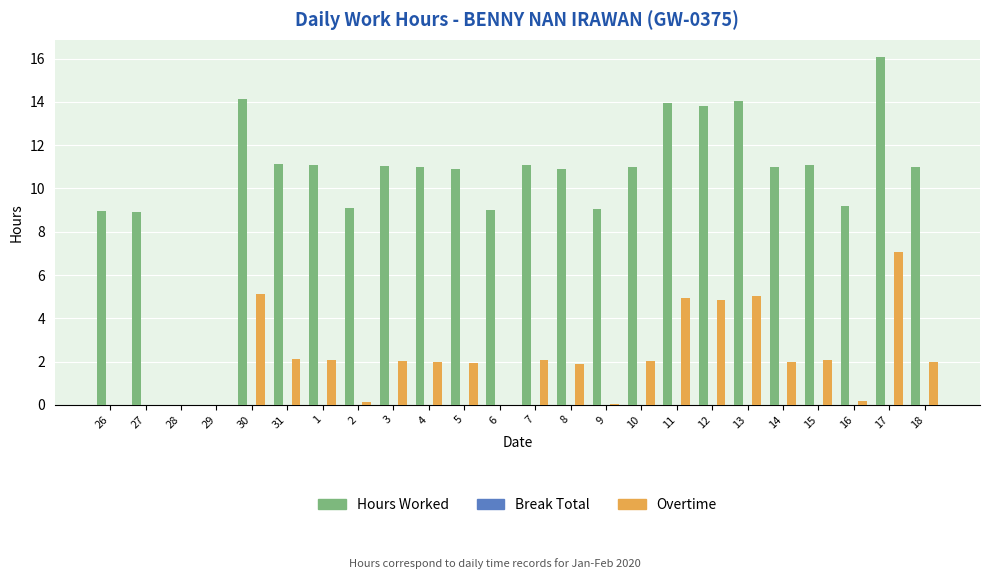

What is the greatest value displayed?

16.1